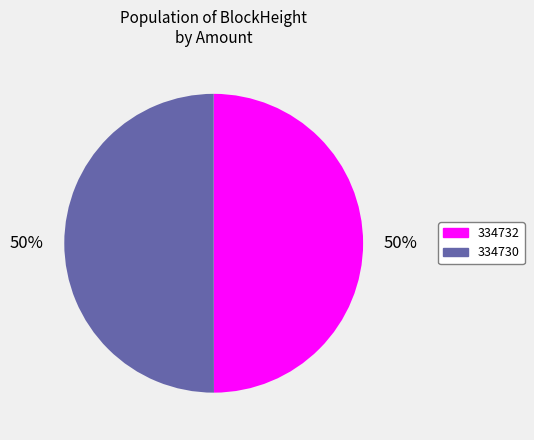

To the nearest percent, what is the difference between the largest and smallest slice percentages?

0%